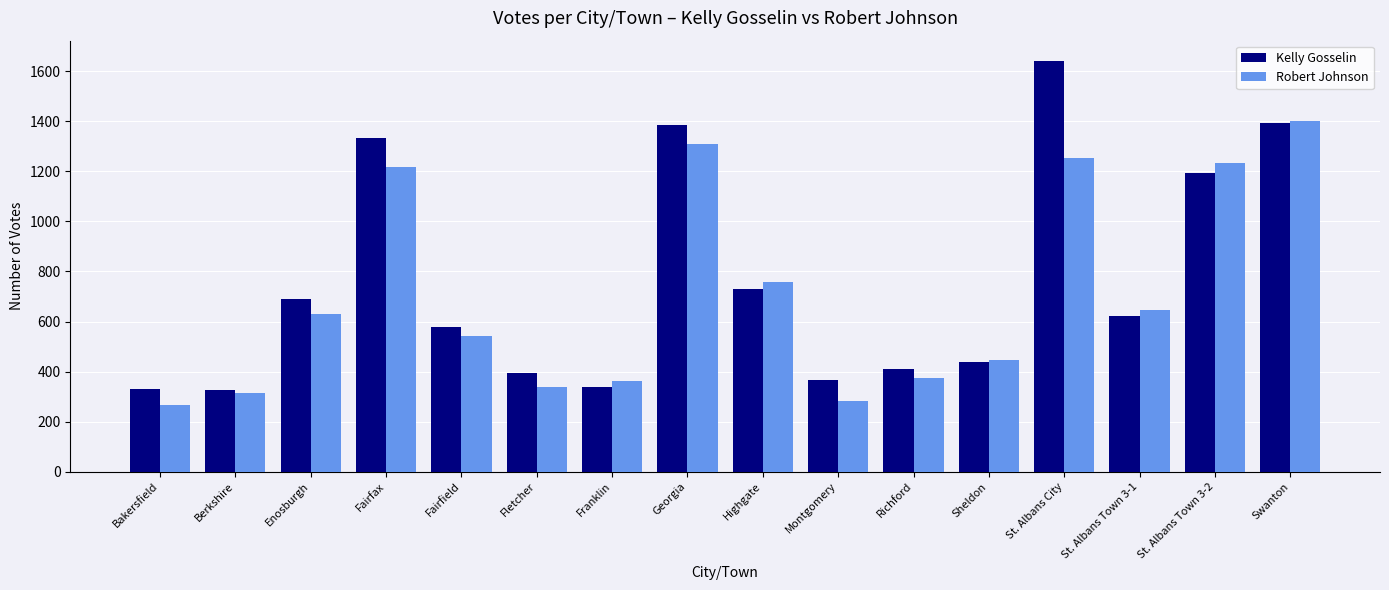

True or false: Kelly Gosselin has a value of 691 at Enosburgh.

True